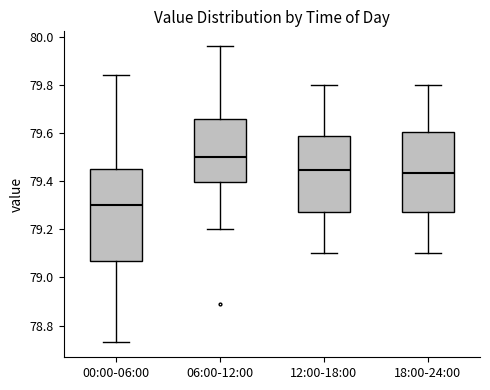

Where is the lower edge of the box for 00:00-06:00 on the y-axis? The values are not printed on the chart, so give them approximately, as read against the axis.

79.06